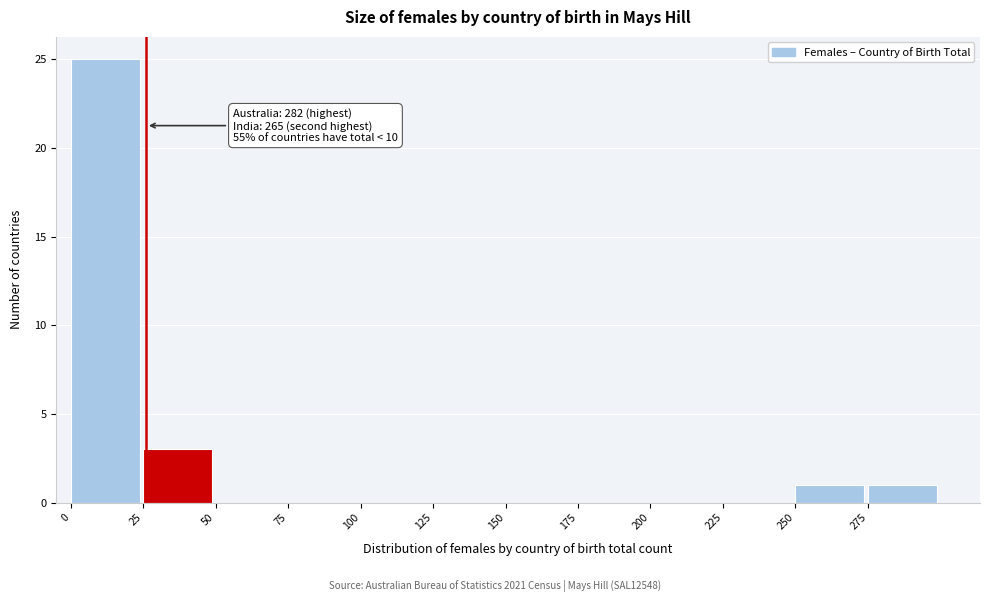

Which range on the x-axis has the tallest bar?

0 to 25